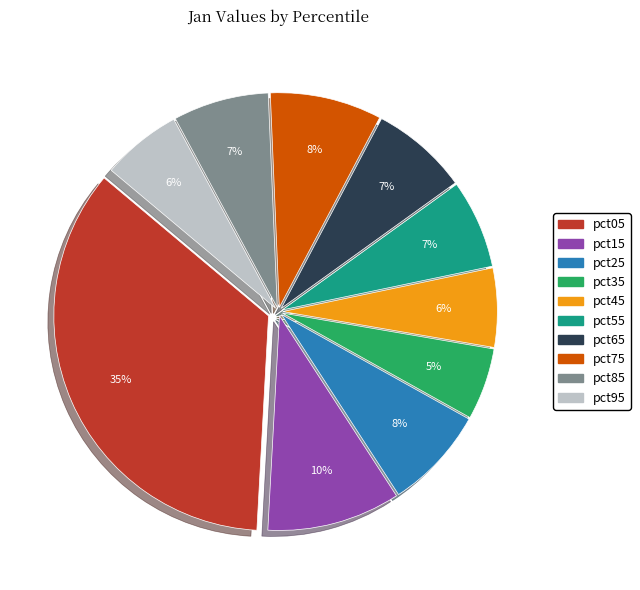

Do pct95 and pct05 together represent more than half of the pie?

No